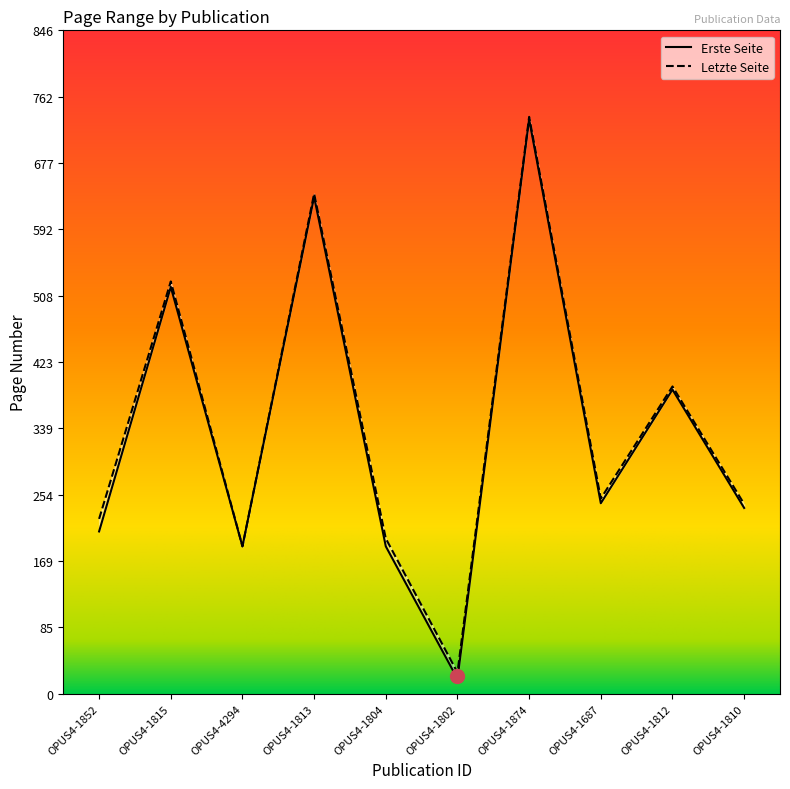

At which category is the sum across all series the highest?

OPUS4-1874